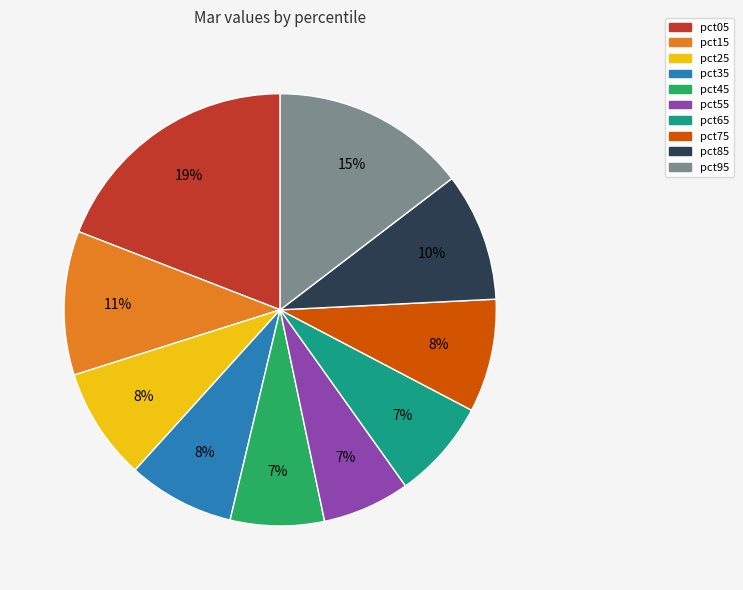

To the nearest percent, what is the combined percentage of pct15 and pct05?

30%